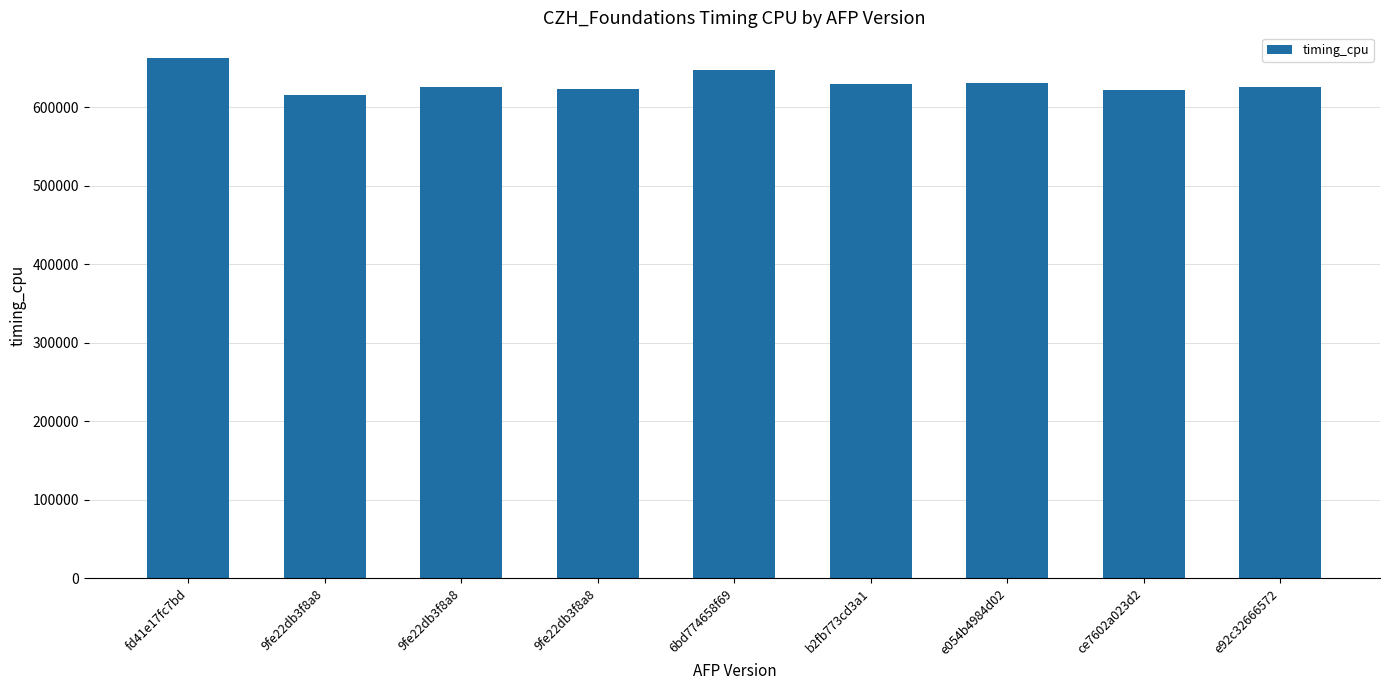

What is the approximate value at 9fe22db3f8a8?

623000